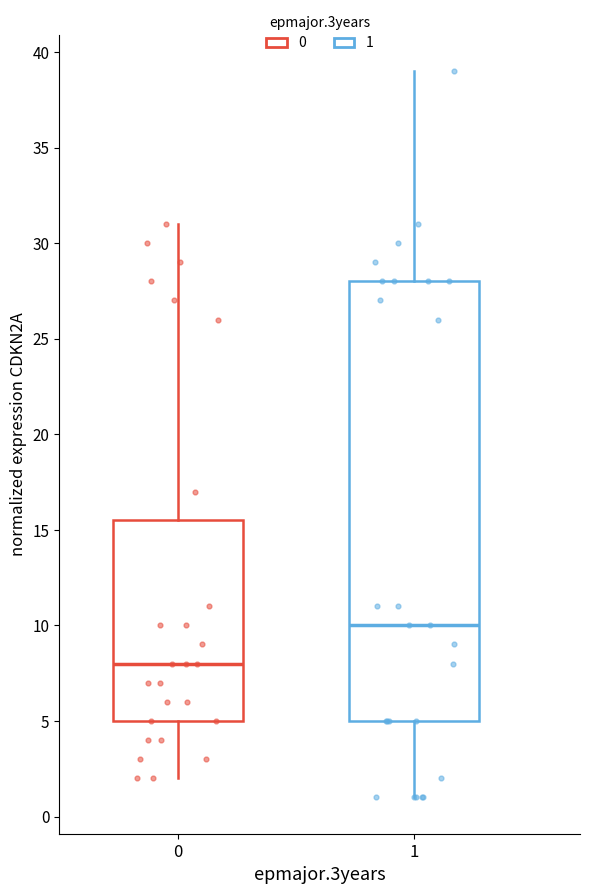

Where does the median line of the box at x = 1 sit on the y-axis? The values are not printed on the chart, so give them approximately, as read against the axis.

10.0